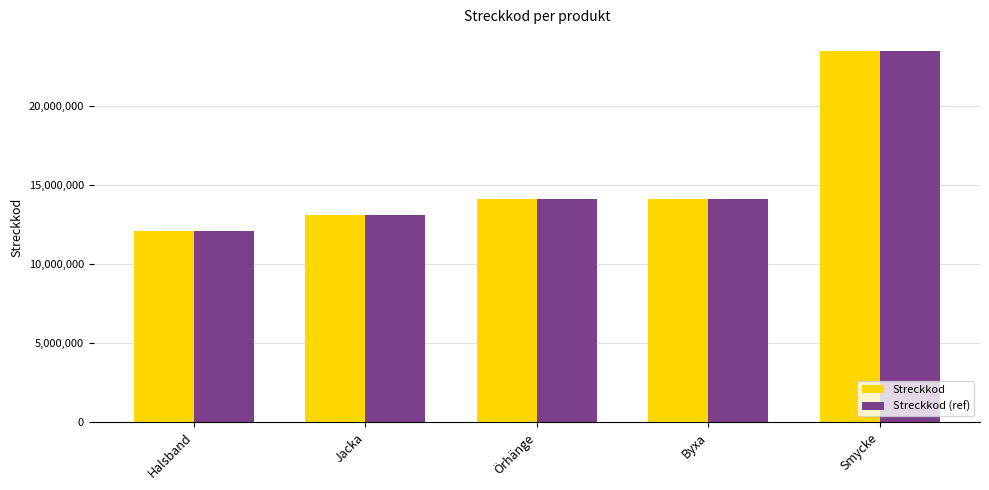

Does the chart contain stacked bars?

No